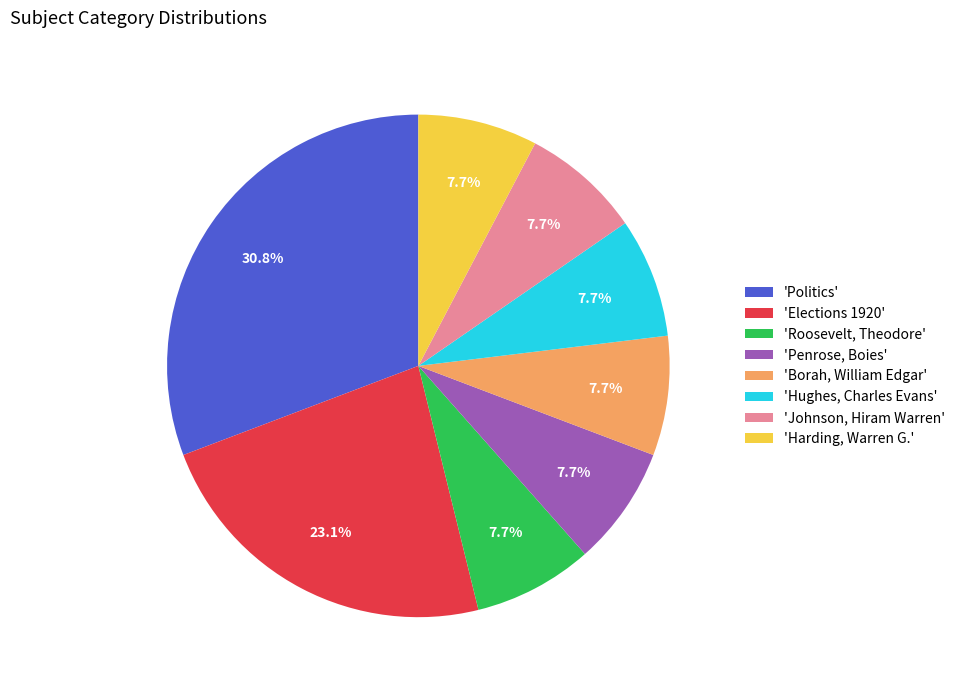

Which slice is the largest?

'Politics'